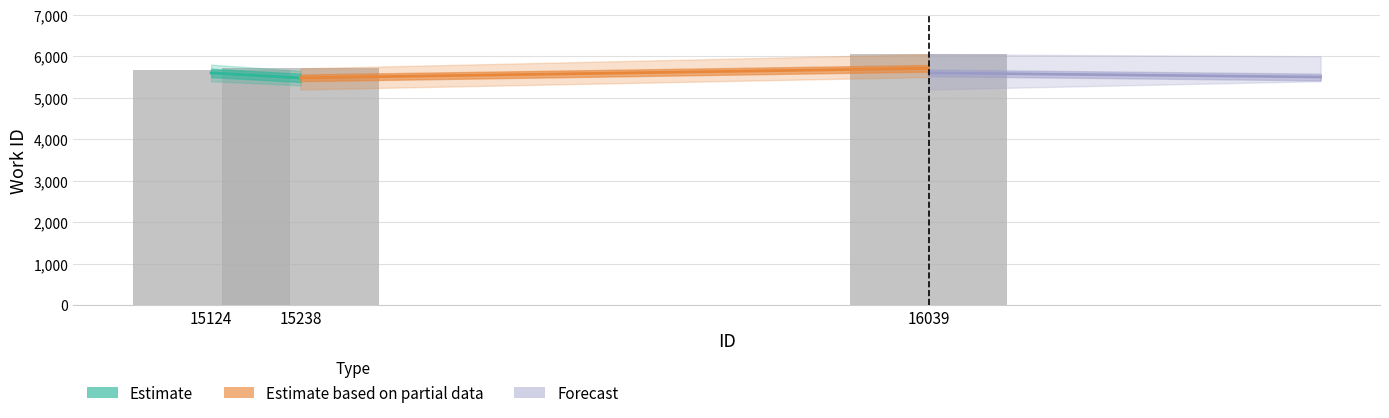

The chart shows a value of 5661 at 15124. True or false?

True